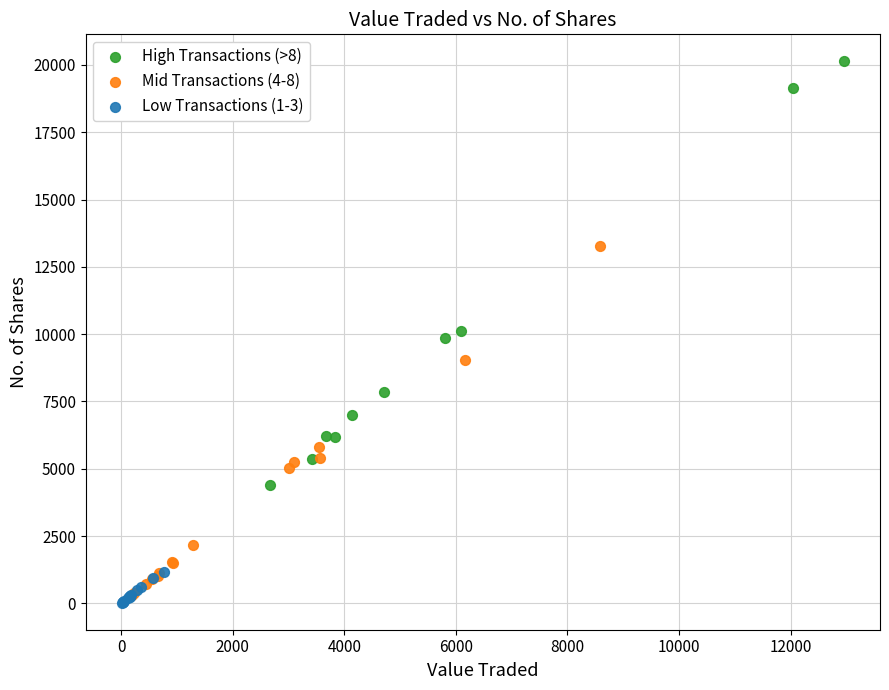

Which series has the largest Y range (max minus min)?

High Transactions (>8)